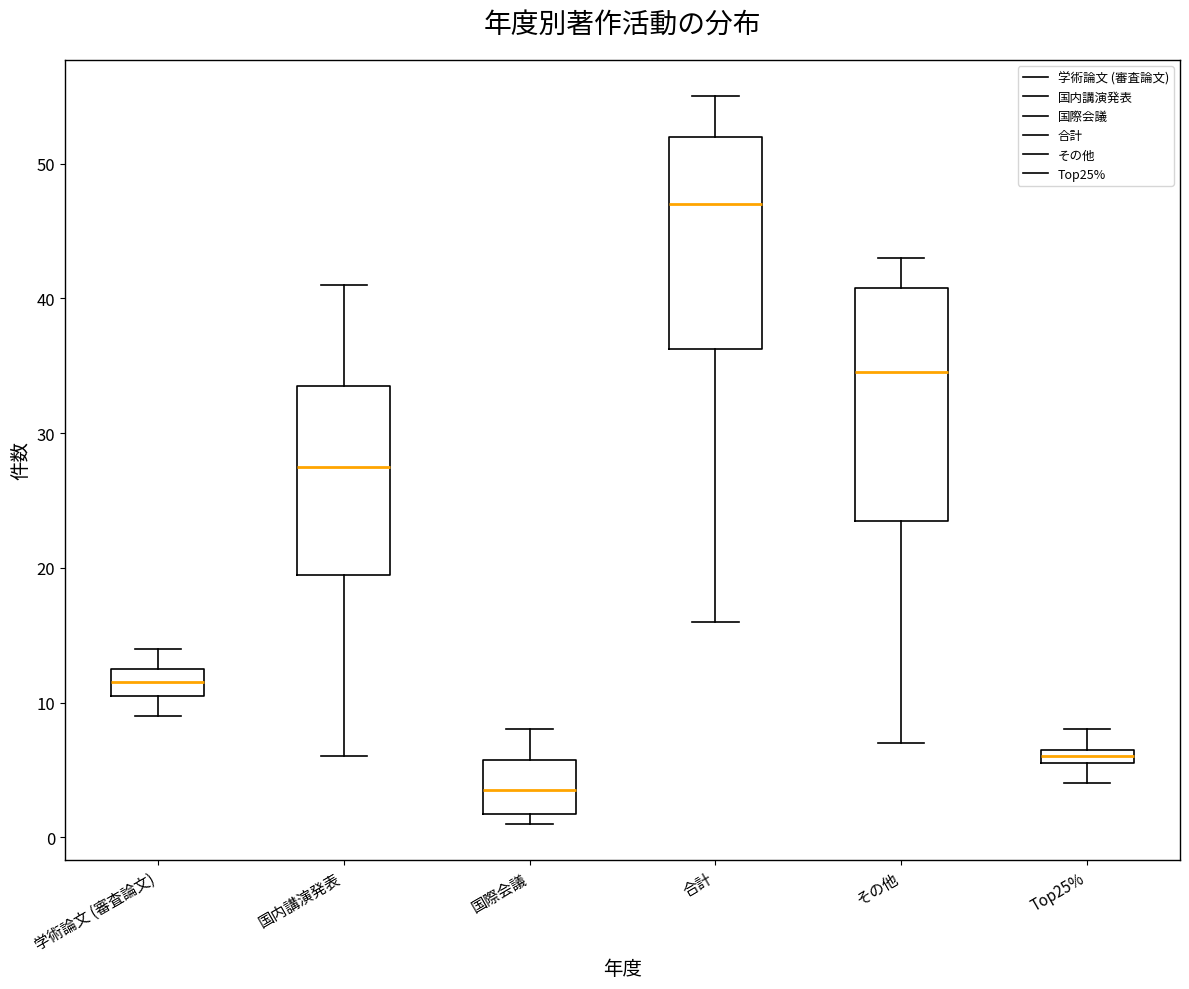

Which box is the tallest, from its lower edge to its upper edge?

その他